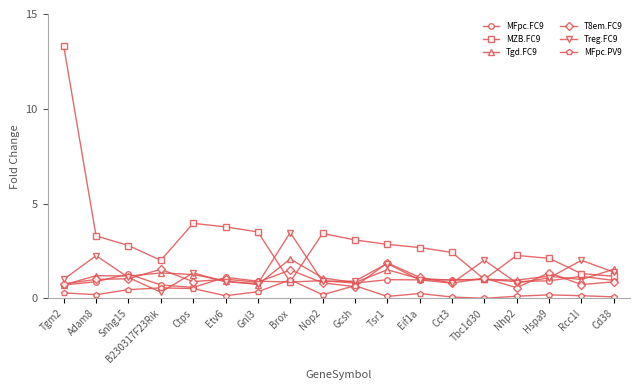

The value of Tgd.FC9 at Tbc1d30 is 1.6. True or false?

False